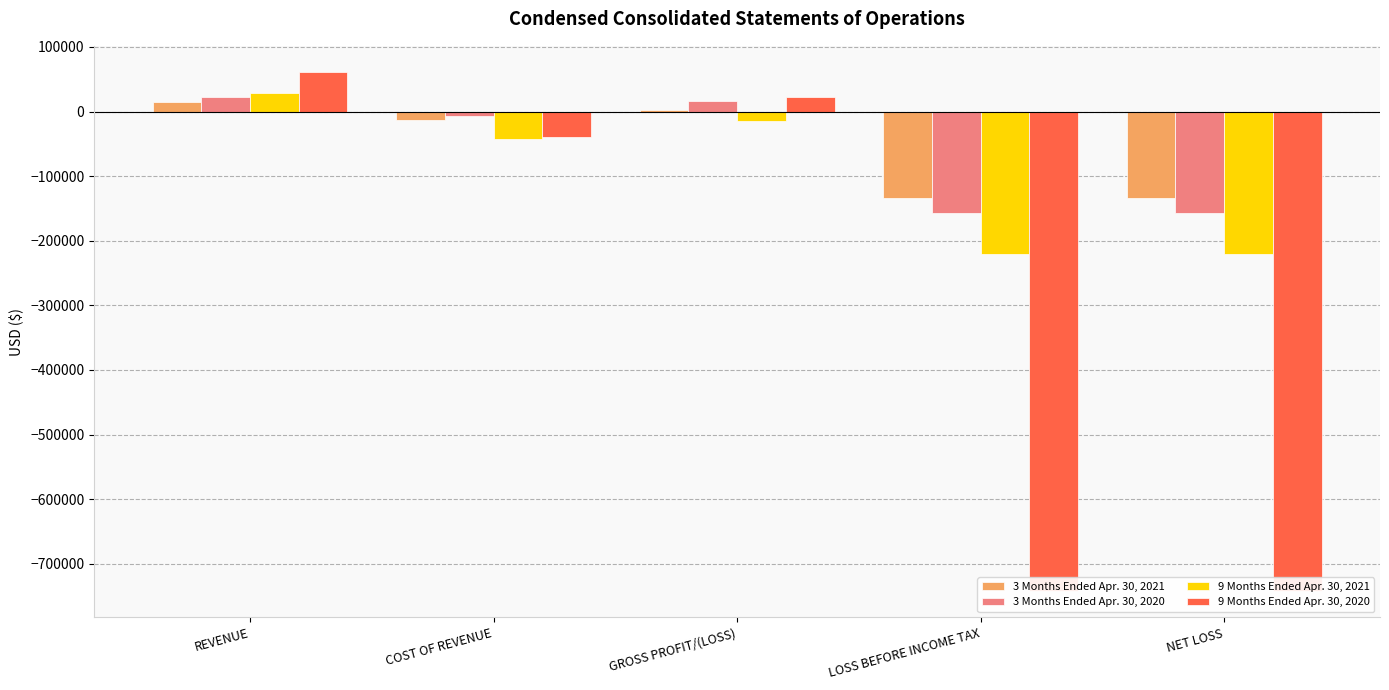

What is the minimum value for 9 Months Ended Apr. 30, 2020?

-742790